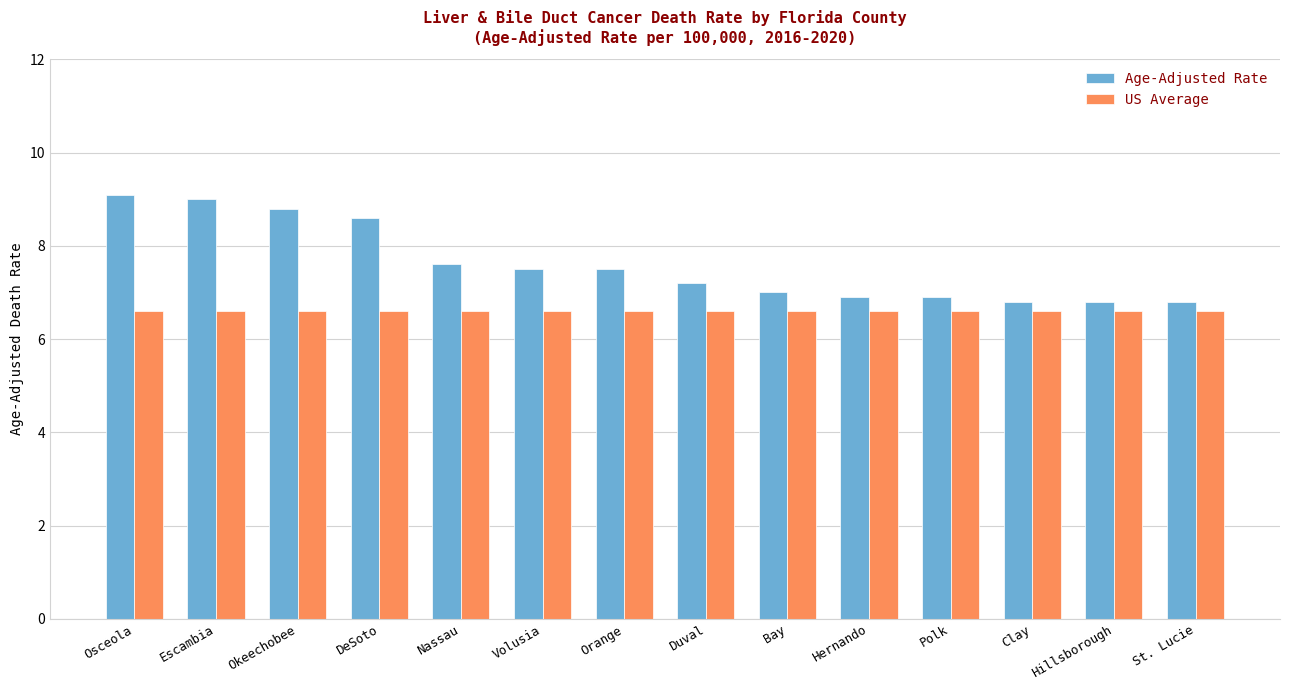

True or false: US Average has a value of 2.9 at Bay.

False